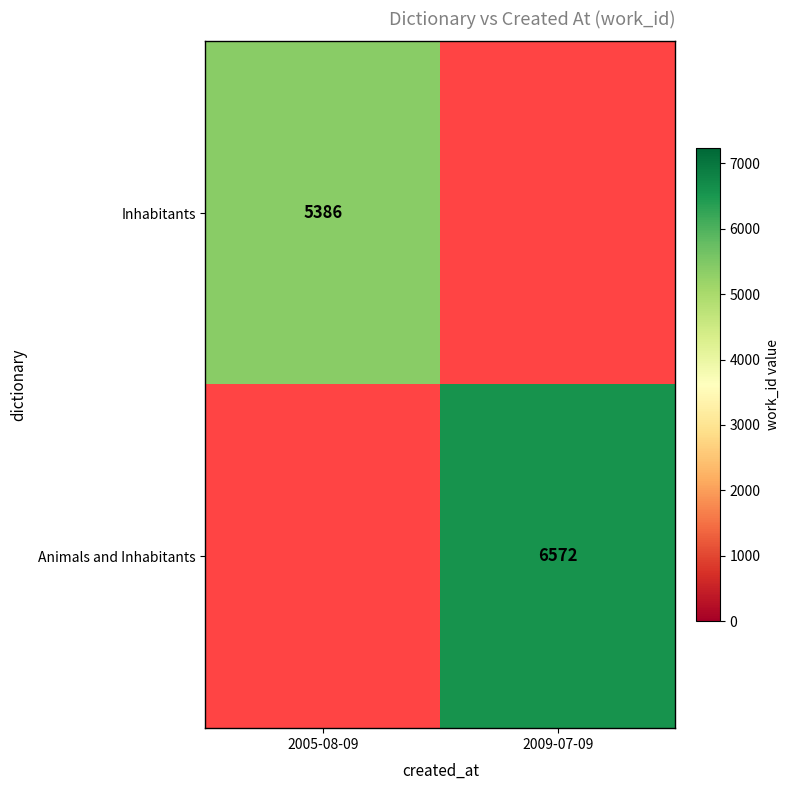

Is the value of Inhabitants at 2005-08-09 greater than the value of Animals and Inhabitants at 2009-07-09?

No